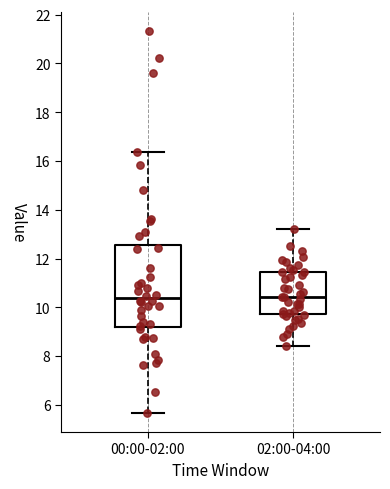

Reading left to right, transcribe this box plot: for each box, give where its median line is, the range the box spans, and where its two whiskers end, as read against the y-axis. The values are not printed on the chart, so give them approximately, as read against the axis.

00:00-02:00: median 10.4, box 9.2 to 12.6, whiskers 5.6 to 16.4
02:00-04:00: median 10.4, box 9.8 to 11.4, whiskers 8.4 to 13.2